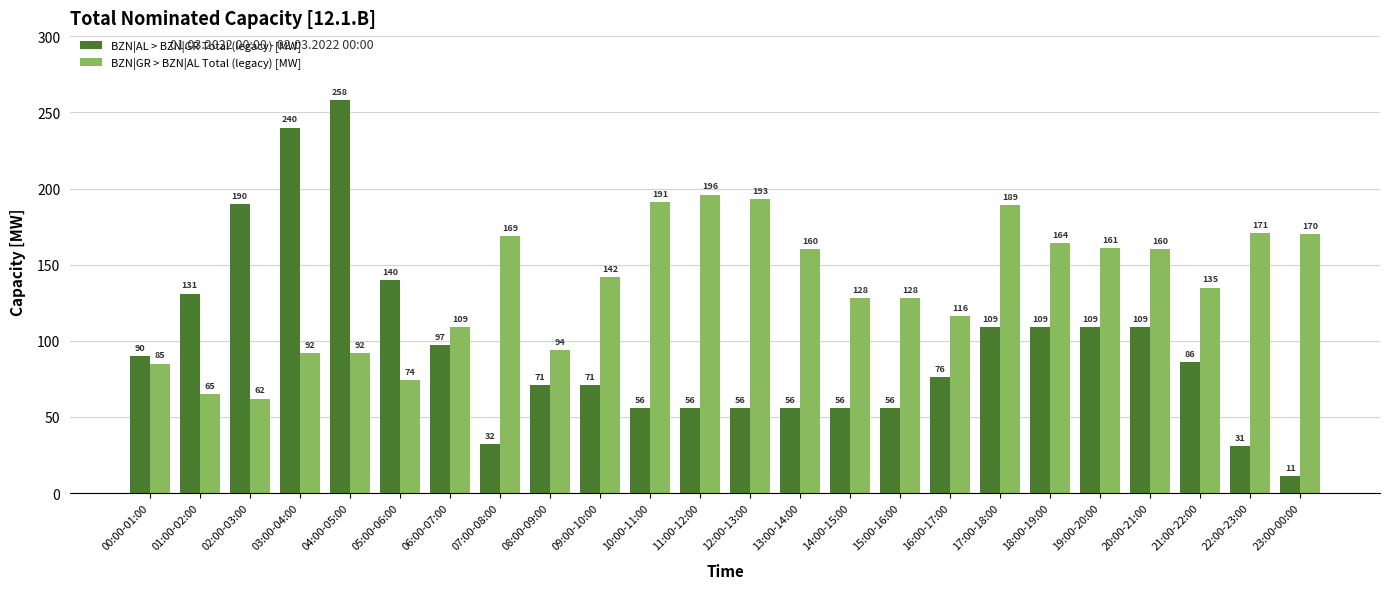

What is the spread (max minus min) of values at 09:00-10:00?

71